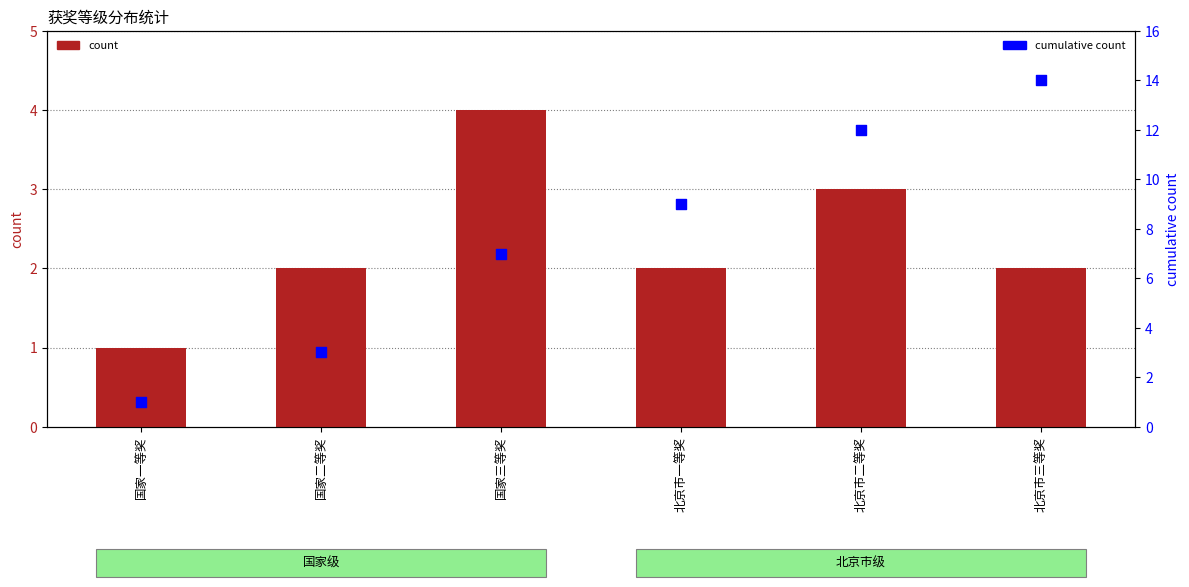

What are all the series names shown in the legend?

count, cumulative count